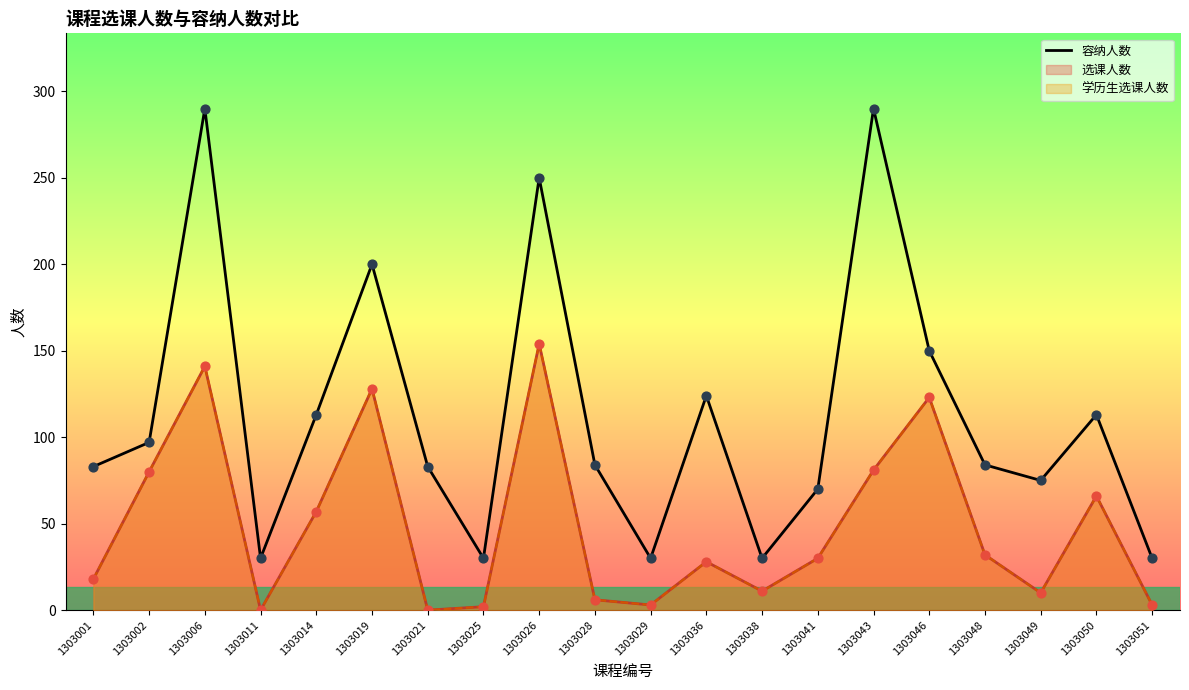

What is the ratio of the value at 1303049 to the value at 1303028?

0.9